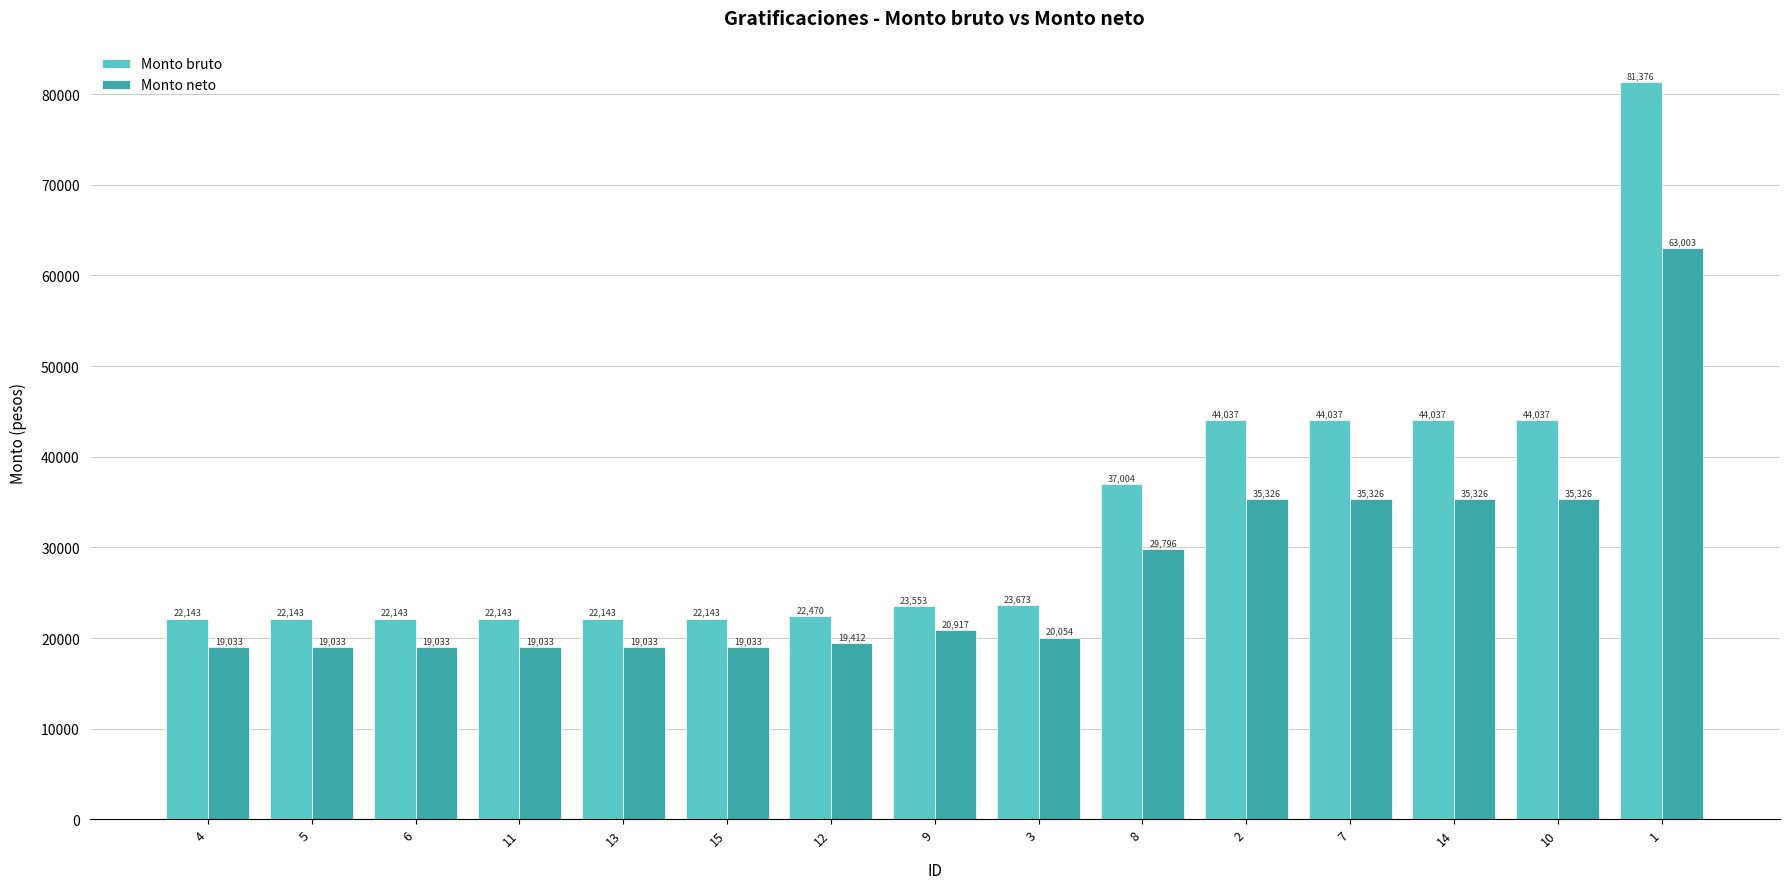

Which series changed the most between 11 and 1?

Monto bruto